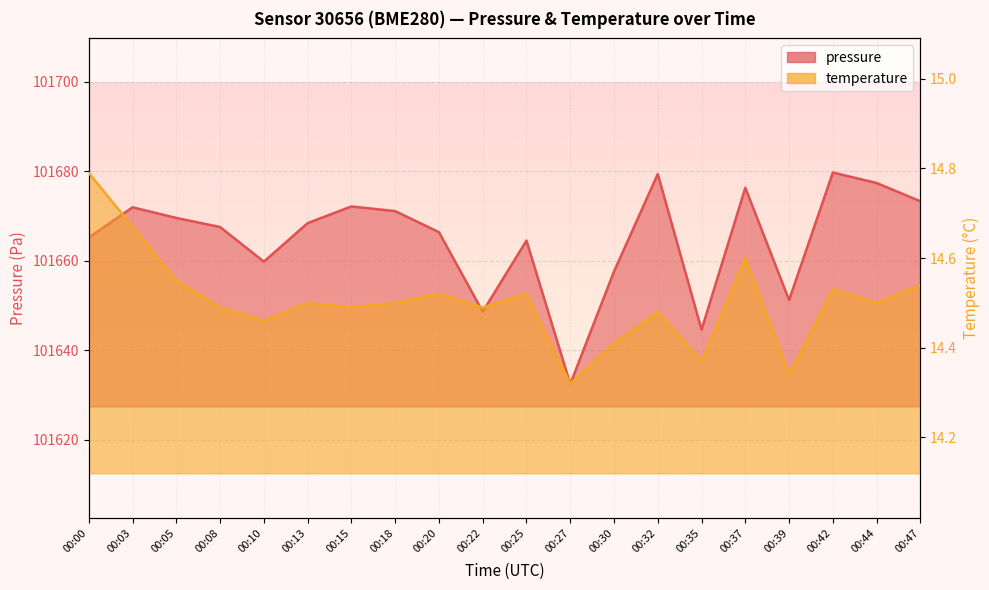

In temperature, how many points are higher than both neighbors (excluding endpoints)?

6